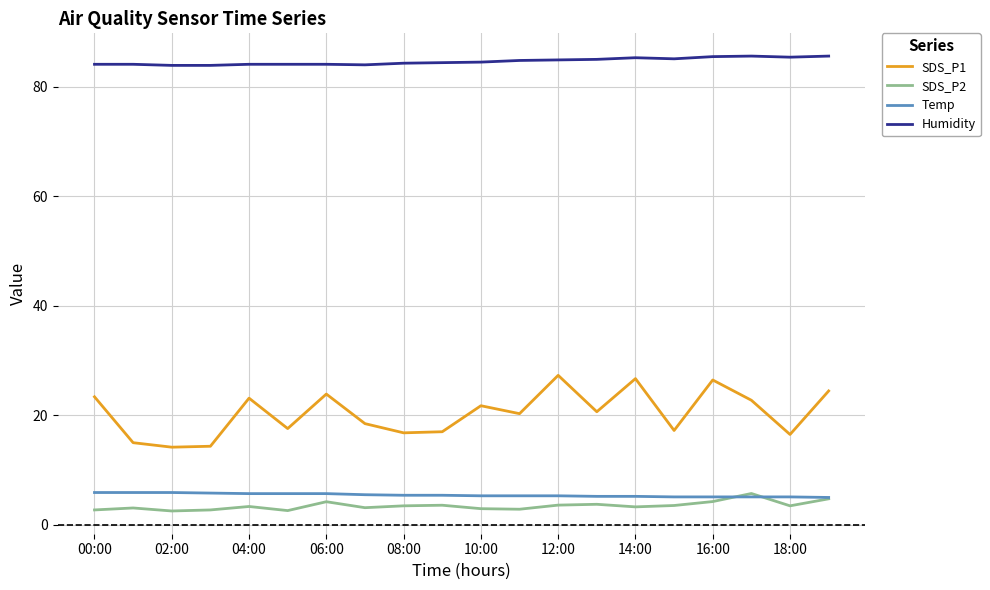

What is the average value of the Humidity series?

84.6